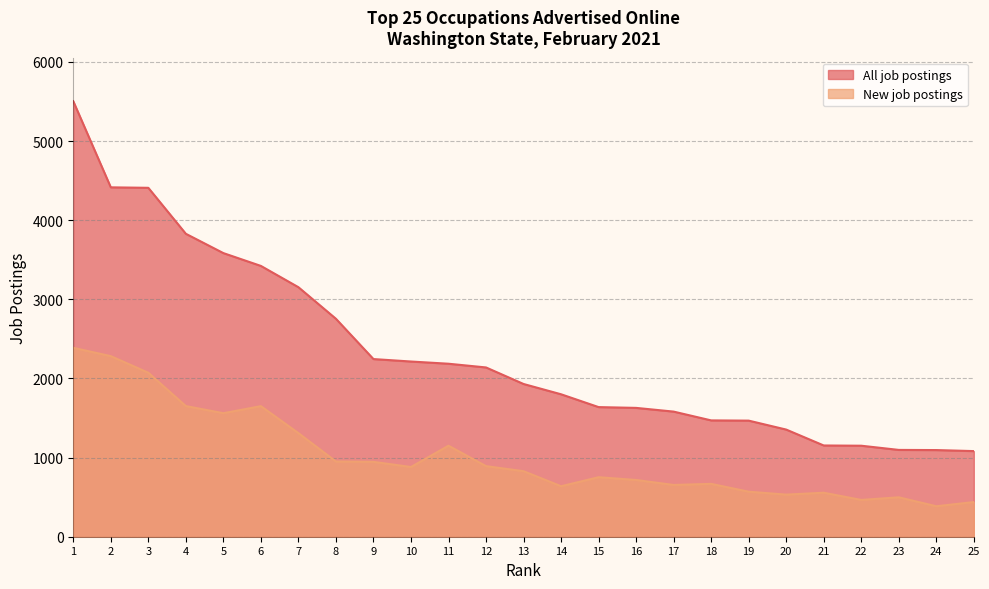

True or false: New job postings and All job postings cross at least once.

False